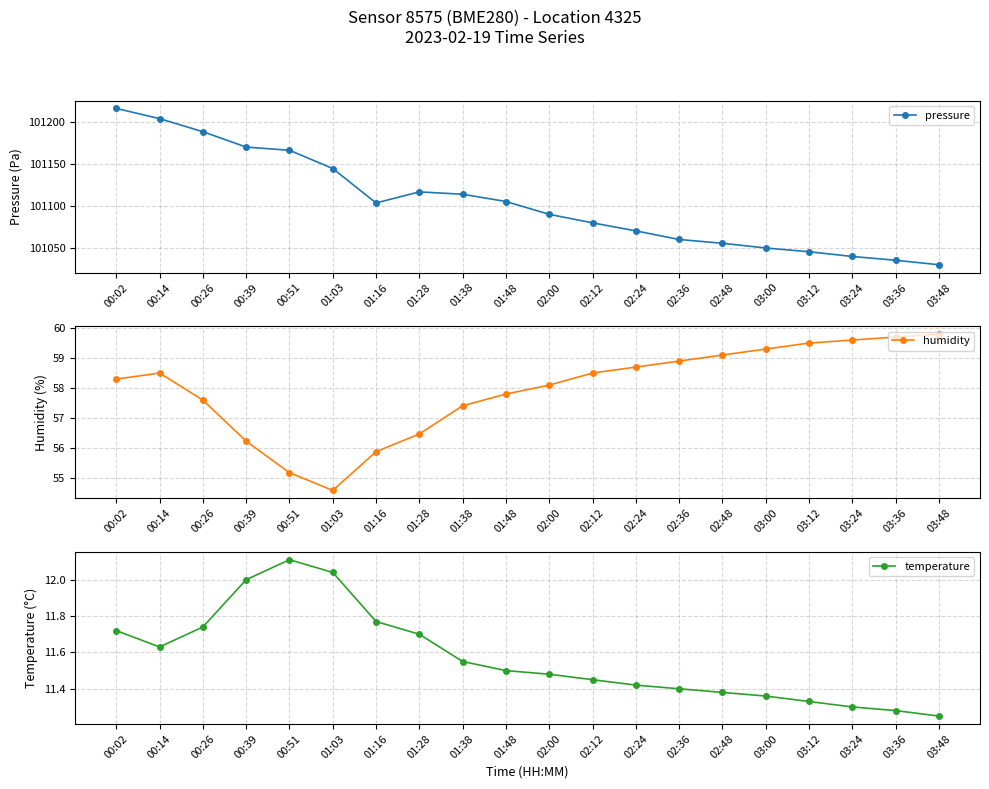

The value of humidity at 01:28 is 31.1. True or false?

False